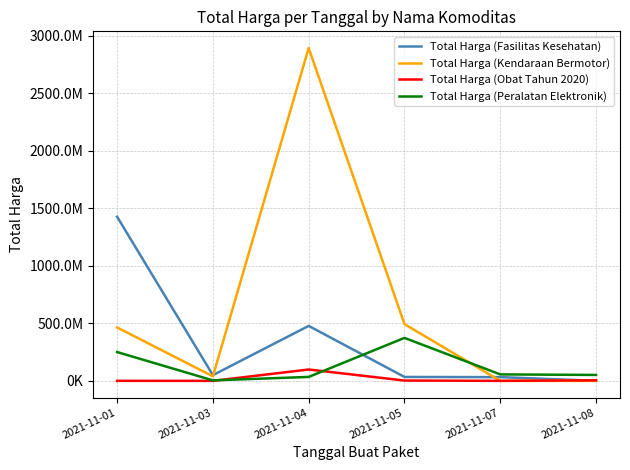

Which series changed the most between 2021-11-03 and 2021-11-05?

Total Harga (Kendaraan Bermotor)